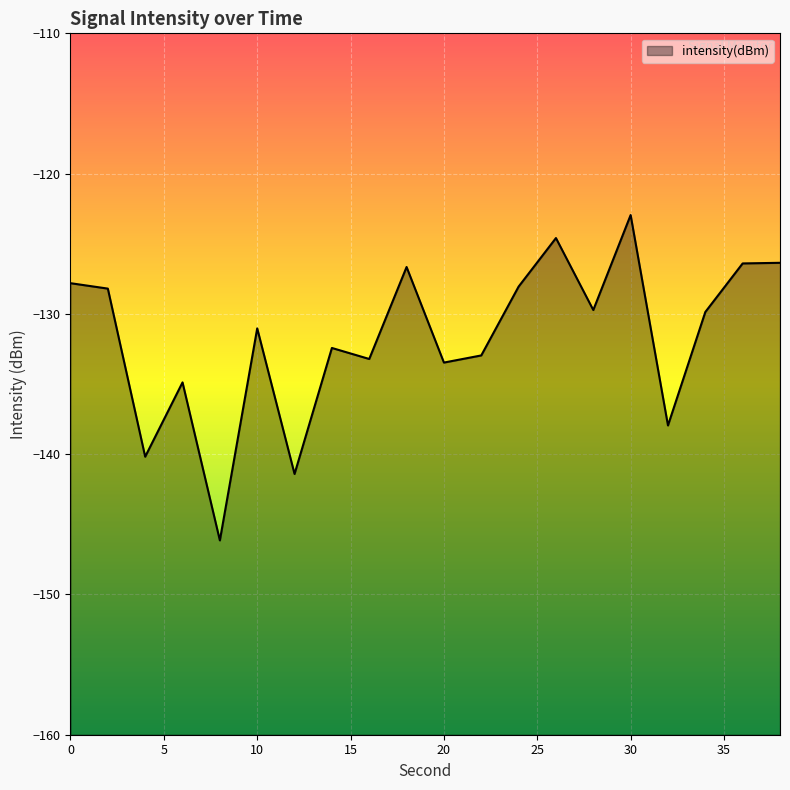

Which category has the lowest value across all series?

8